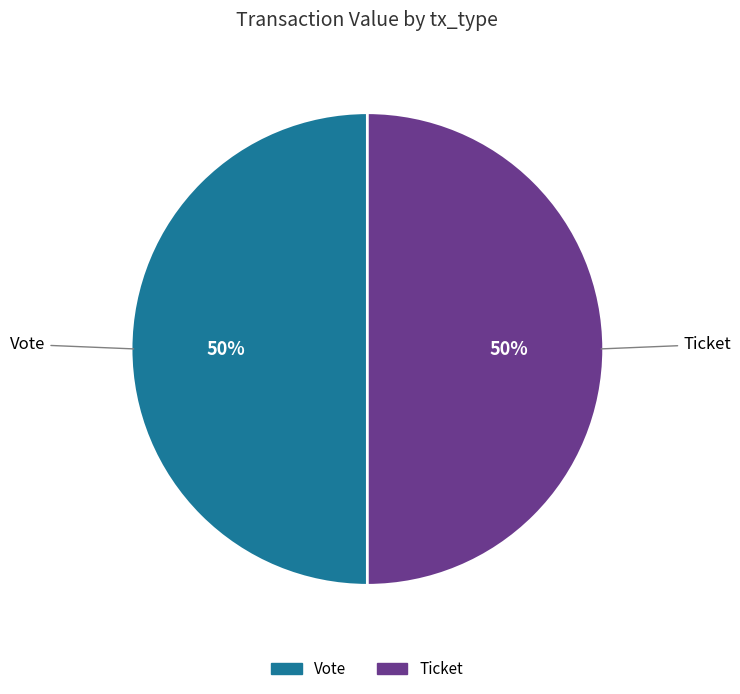

Count the number of slices in the pie.

2